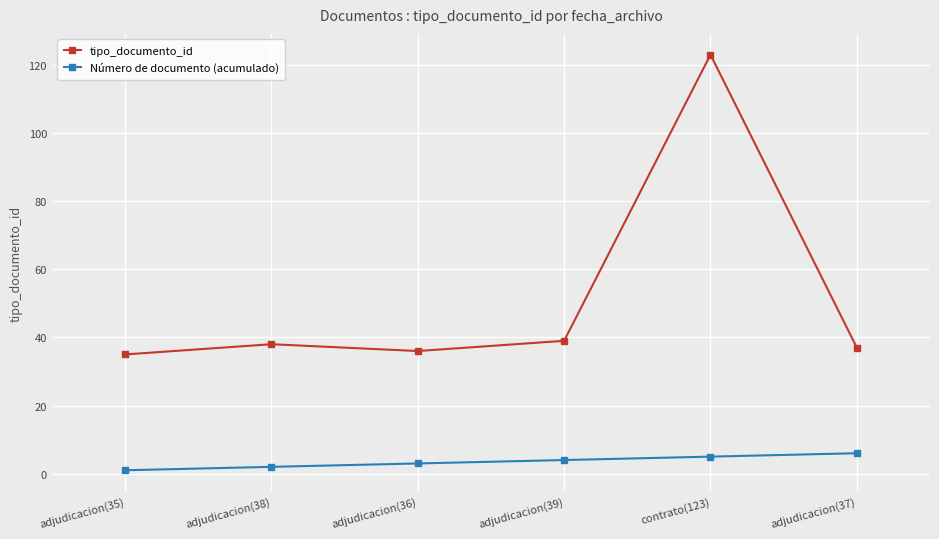

What is the difference between the maximum and minimum values in the tipo_documento_id series?

88